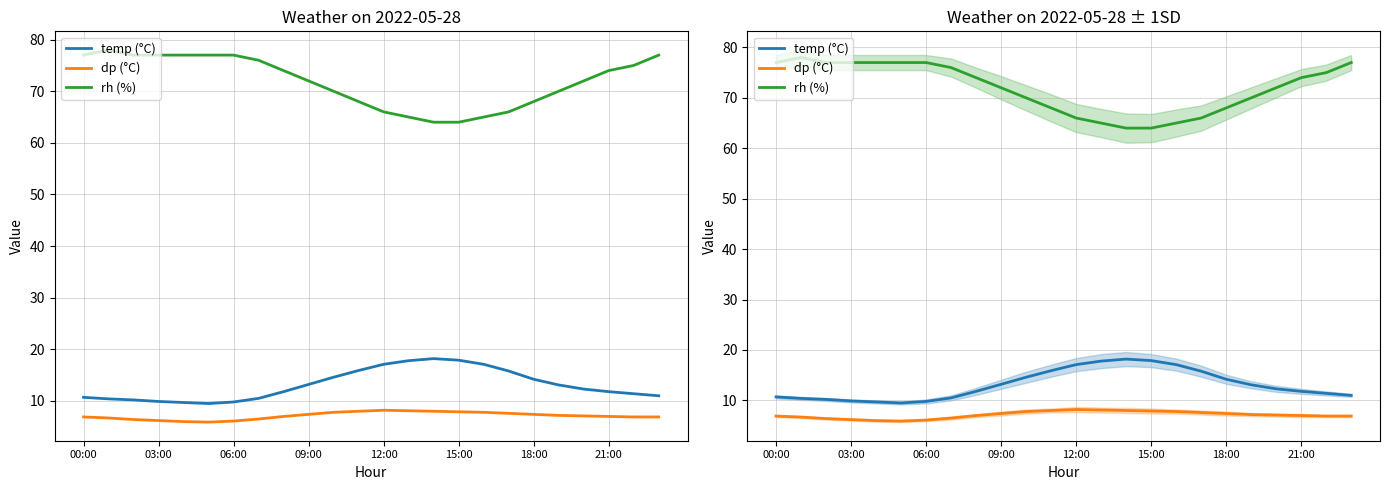

At how many categories does at least one series exceed 41?

24